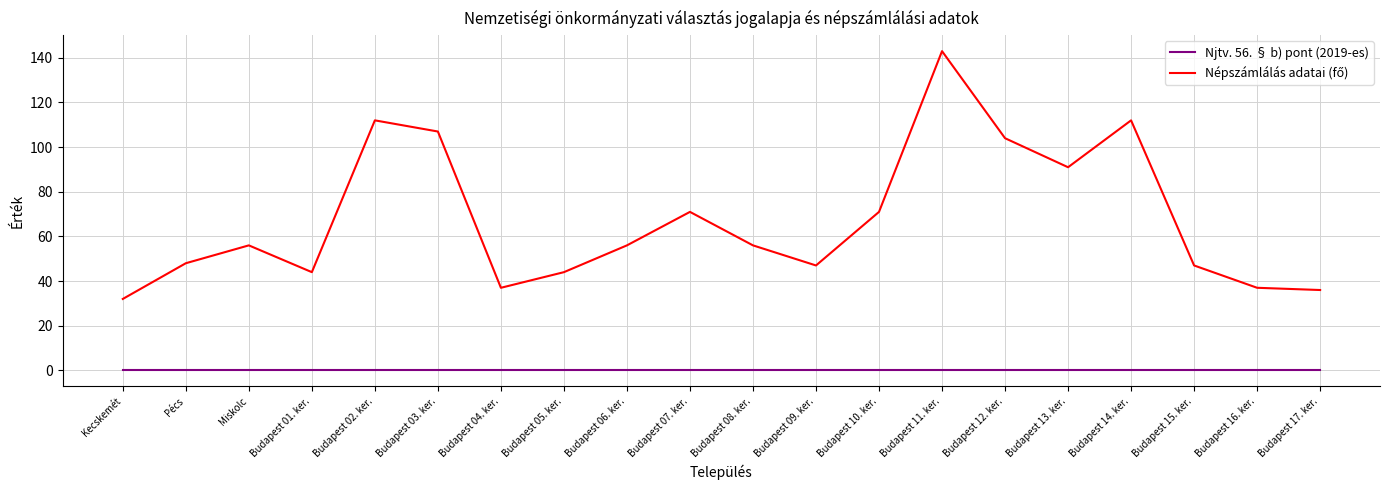

What is the difference between the highest and lowest values at Kecskemét?

32